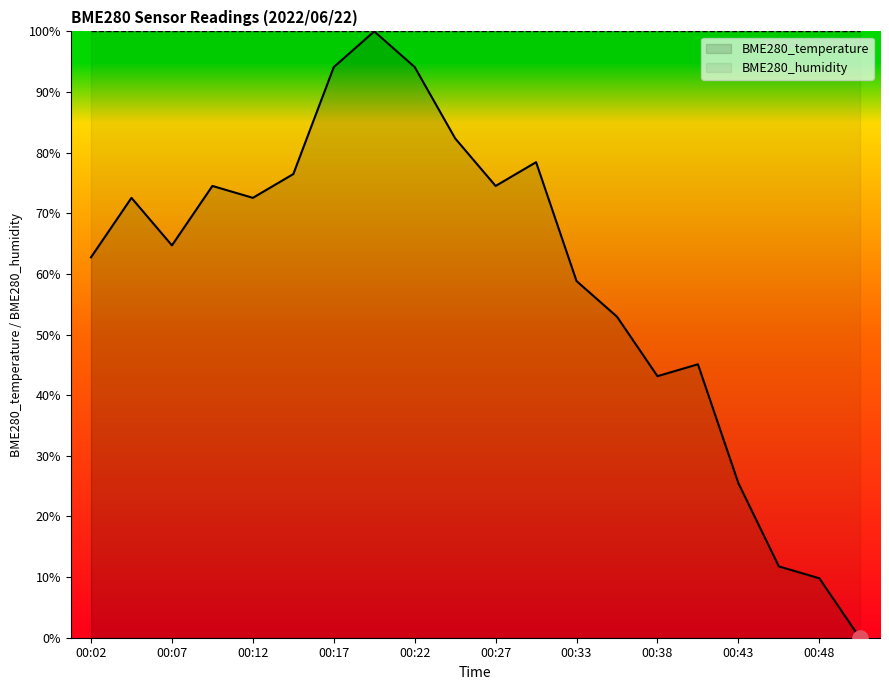

What is the ratio of the value at 00:41 to the value at 00:38?

1.0